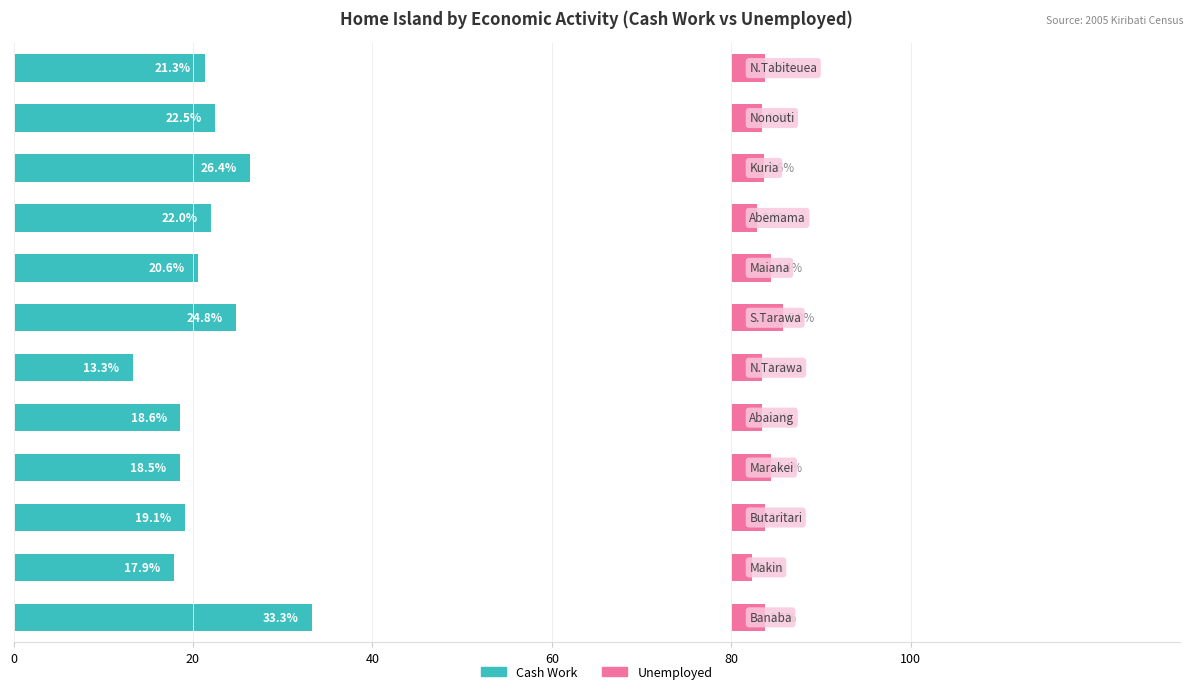

What is the difference between the highest and lowest values at 80?

15.2